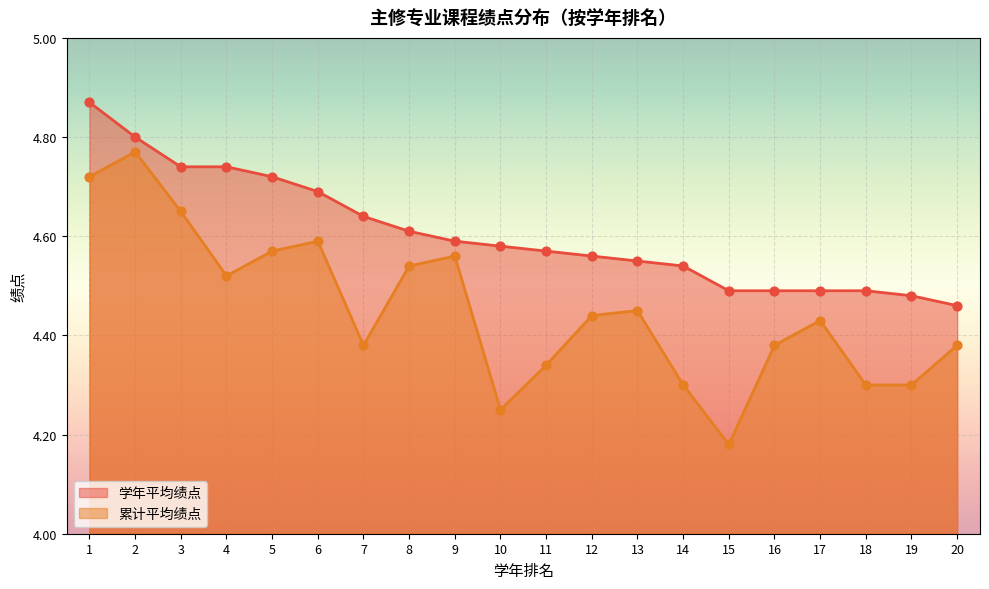

What is the total value across all series at 18?

8.8